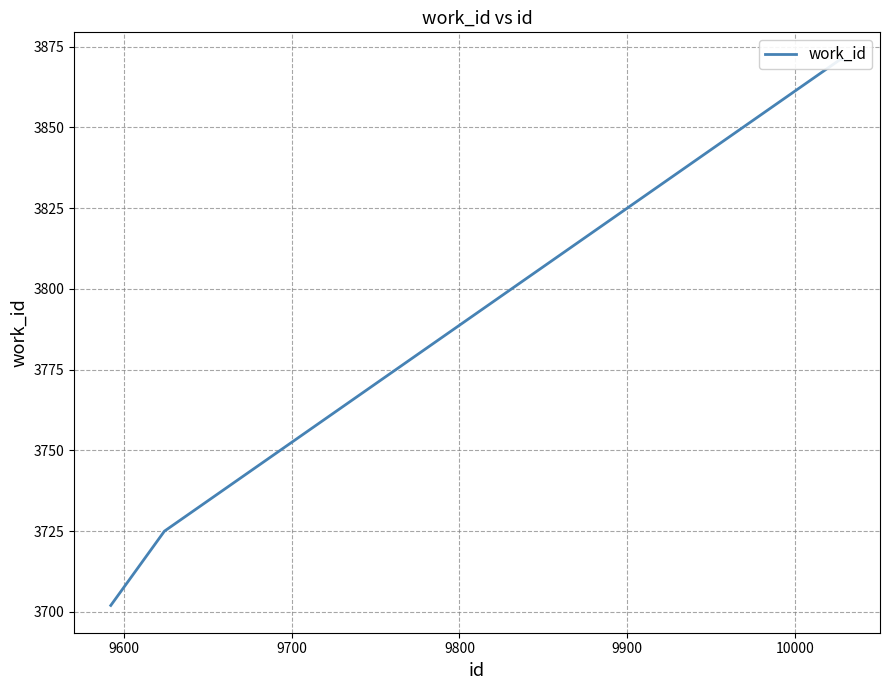

How many data points are less than 3871?

2